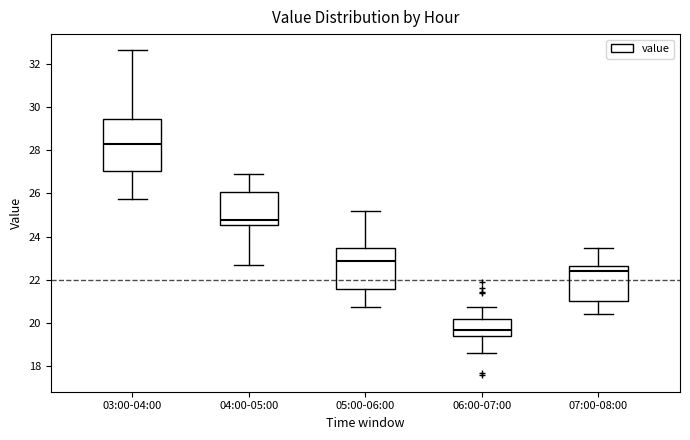

Where does the upper whisker of the box for 06:00-07:00 end on the y-axis? The values are not printed on the chart, so give them approximately, as read against the axis.

20.8